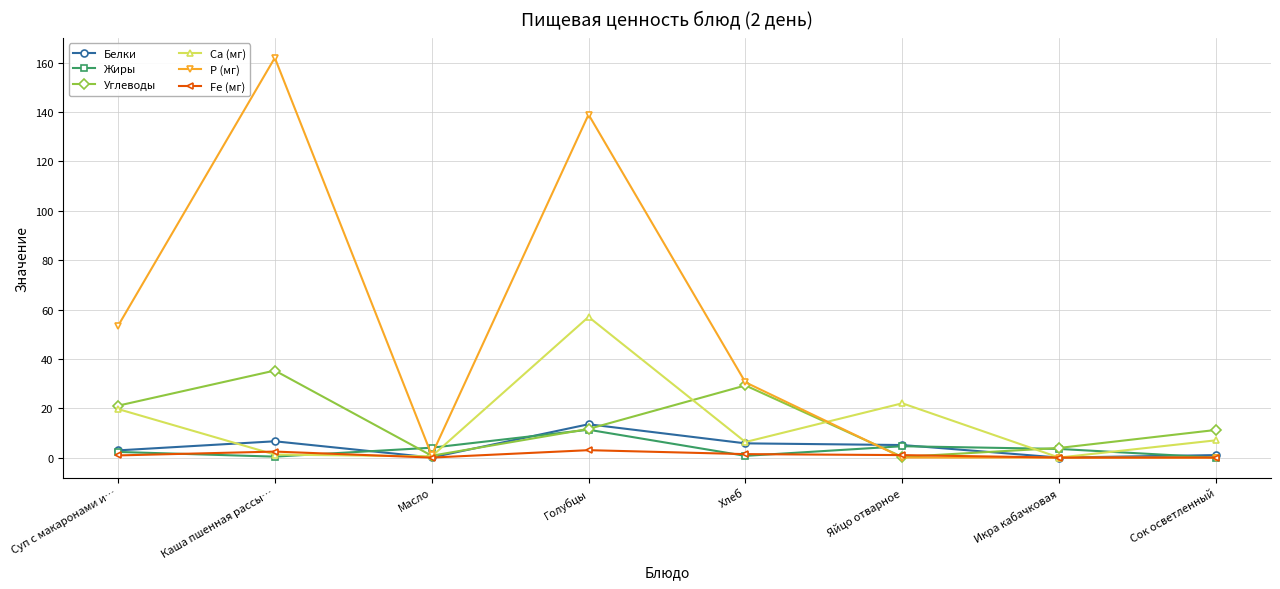

The Белки series shows 1.0 at Сок осветленный. True or false?

True